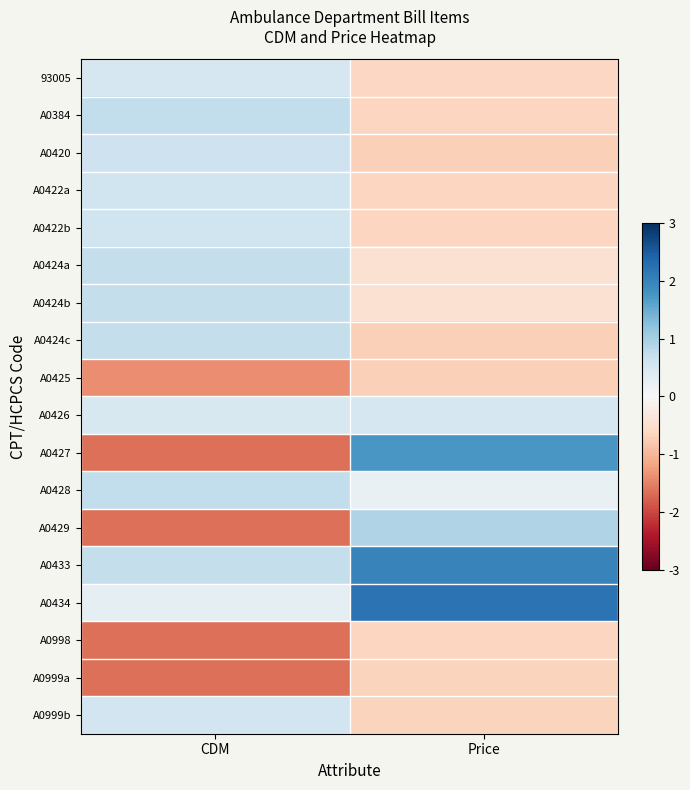

Reading right to left, transcribe all the data shown in this chart.

93005: Price=-0.6	CDM=0.5
A0384: Price=-0.6	CDM=0.7
A0420: Price=-0.7	CDM=0.6
A0422a: Price=-0.6	CDM=0.6
A0422b: Price=-0.6	CDM=0.6
A0424a: Price=-0.5	CDM=0.7
A0424b: Price=-0.5	CDM=0.7
A0424c: Price=-0.7	CDM=0.7
A0425: Price=-0.7	CDM=-1.4
A0426: Price=0.5	CDM=0.5
A0427: Price=1.7	CDM=-1.7
A0428: Price=0.2	CDM=0.7
A0429: Price=0.9	CDM=-1.7
A0433: Price=2.0	CDM=0.7
A0434: Price=2.2	CDM=0.3
A0998: Price=-0.6	CDM=-1.6
A0999a: Price=-0.7	CDM=-1.6
A0999b: Price=-0.7	CDM=0.6